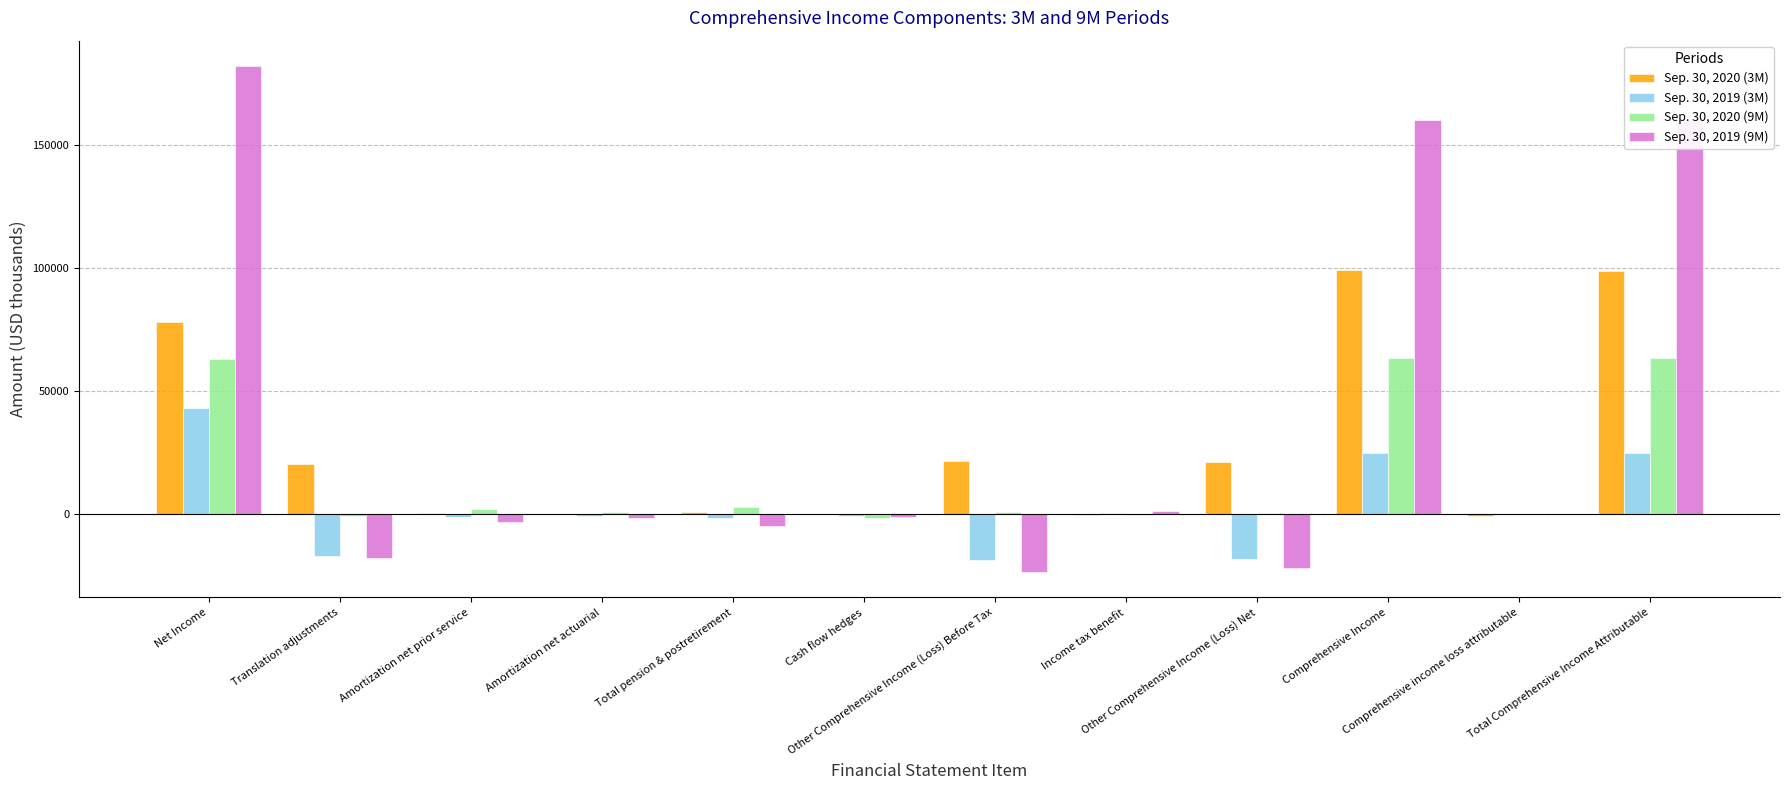

List the series in order of their overall mean, highest first.

Sep. 30, 2019 (9M), Sep. 30, 2020 (3M), Sep. 30, 2020 (9M), Sep. 30, 2019 (3M)